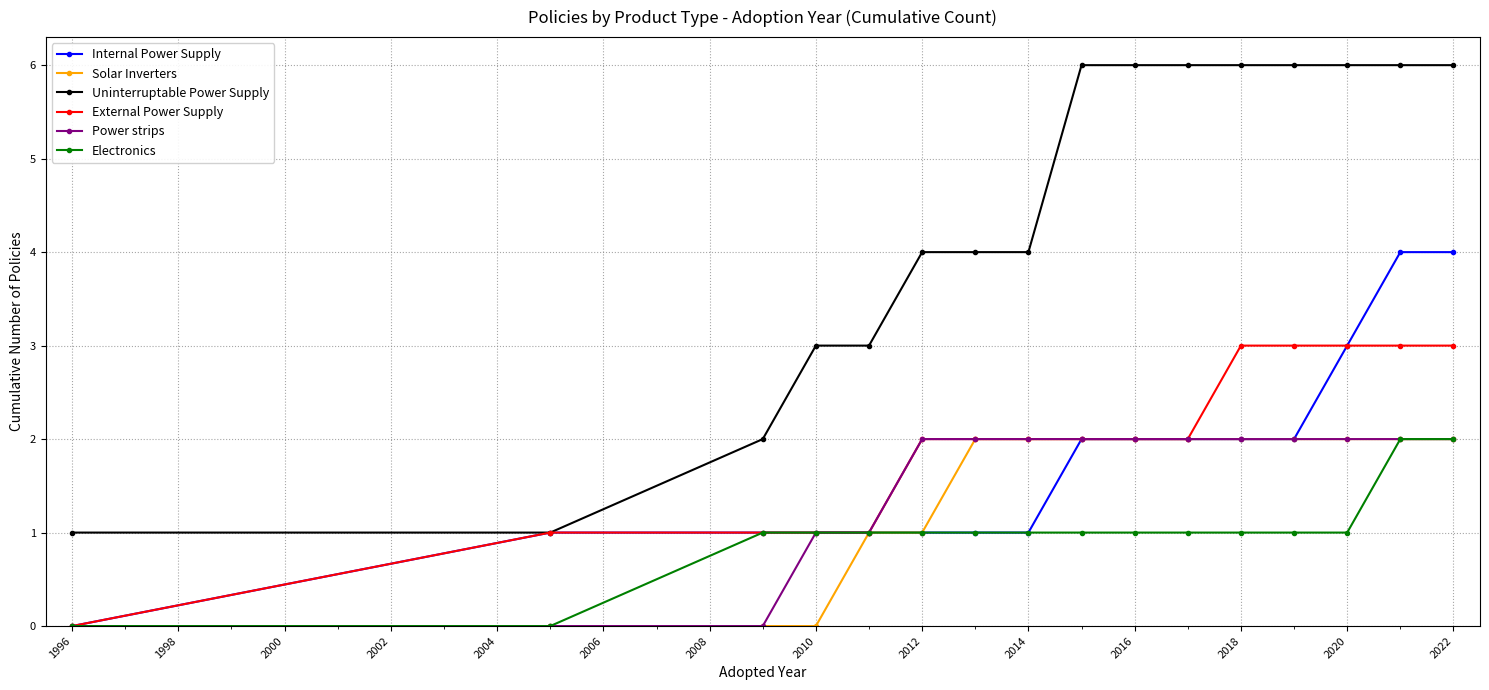

Which series has the largest total across all categories?

Uninterruptable Power Supply